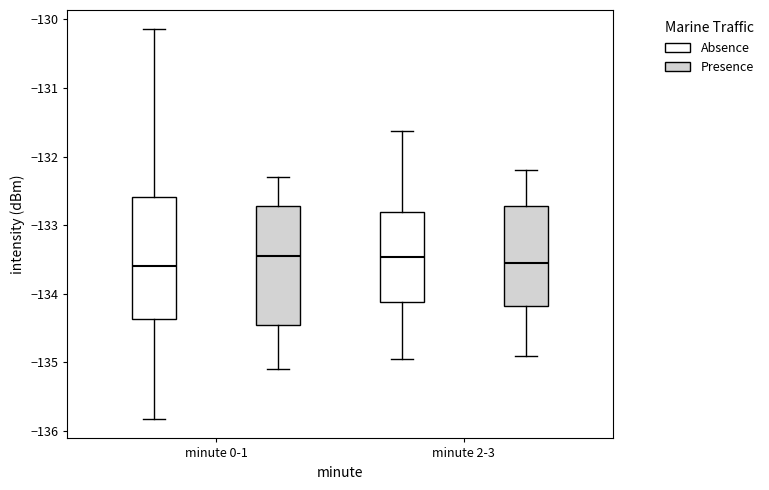

Reading left to right, read every box against the y-axis: the position of its median line, the range the box covers, and the ends of its whiskers. The values are not printed on the chart, so give them approximately, as read against the axis.

minute 0-1 (Absence): median -133.6, box -134.4 to -132.6, whiskers -135.8 to -130.1
minute 0-1 (Presence): median -133.4, box -134.4 to -132.7, whiskers -135.1 to -132.3
minute 2-3 (Absence): median -133.5, box -134.1 to -132.8, whiskers -134.9 to -131.6
minute 2-3 (Presence): median -133.5, box -134.2 to -132.7, whiskers -134.9 to -132.2